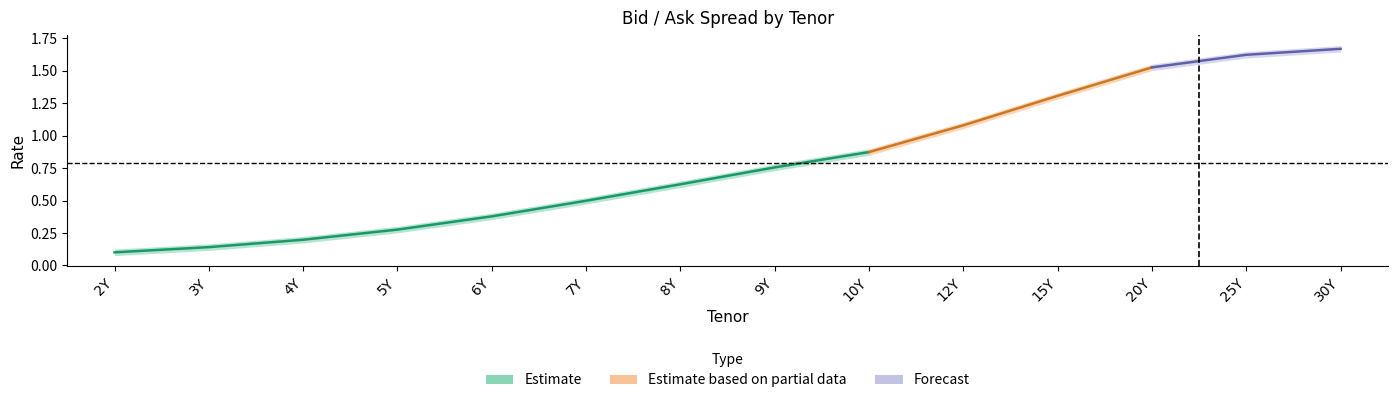

What is the value of the Ask point at the 3rd from the left?

0.2